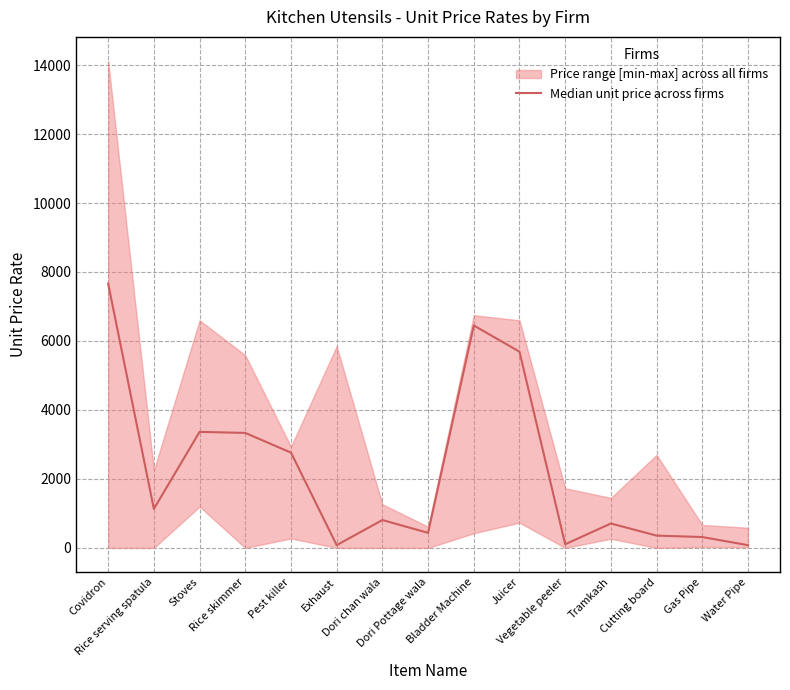

Rank the categories by value from lowest to highest.

Water Pipe, Exhaust, Vegetable peeler, Gas Pipe, Cutting board, Dori Pottage wala, Tramkash, Dori chan wala, Rice serving spatula, Pest killer, Rice skimmer, Stoves, Juicer, Bladder Machine, Covidron